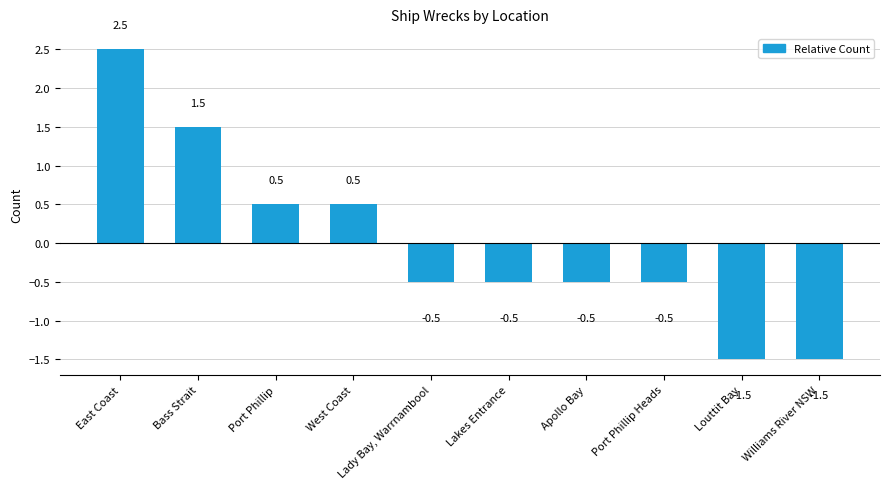

Which category has the highest value across all series?

East Coast